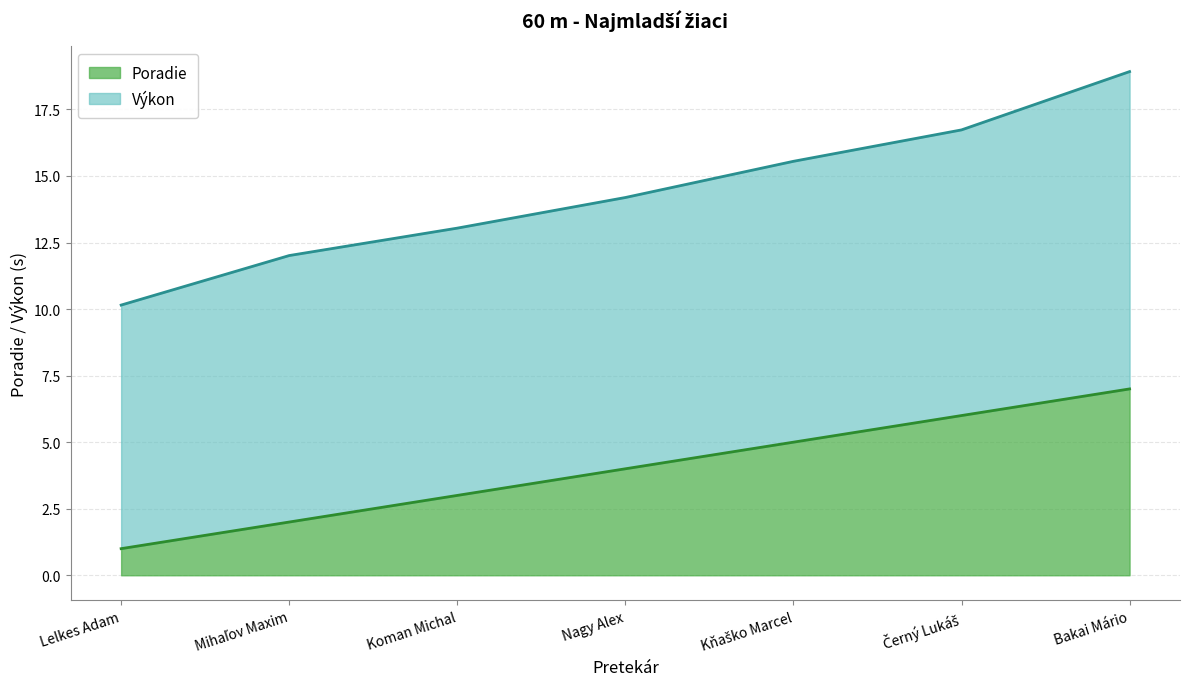

What value does the data have at Kňaško Marcel?

5